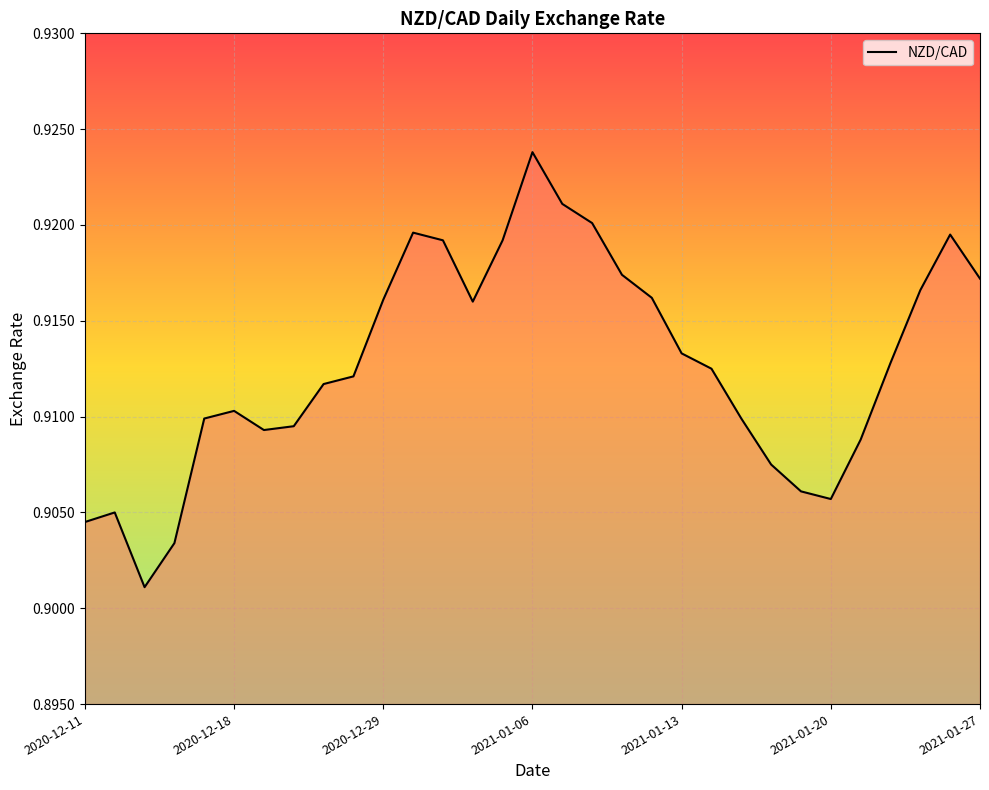

Which category has the highest value across all series?

2021-01-06